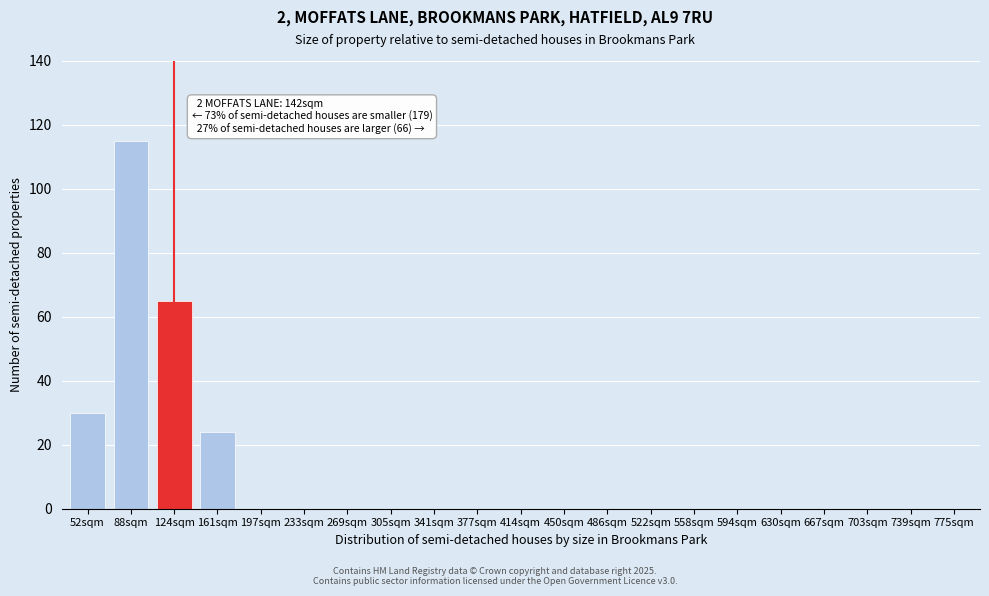

Reading right to left, extract all data points from this chart.

775sqm=0	739sqm=0	703sqm=0	667sqm=0	630sqm=0	594sqm=0	558sqm=0	522sqm=0	486sqm=0	450sqm=0	414sqm=0	377sqm=0	341sqm=0	305sqm=0	269sqm=0	233sqm=0	197sqm=0	161sqm=24	124sqm=65	88sqm=115	52sqm=30